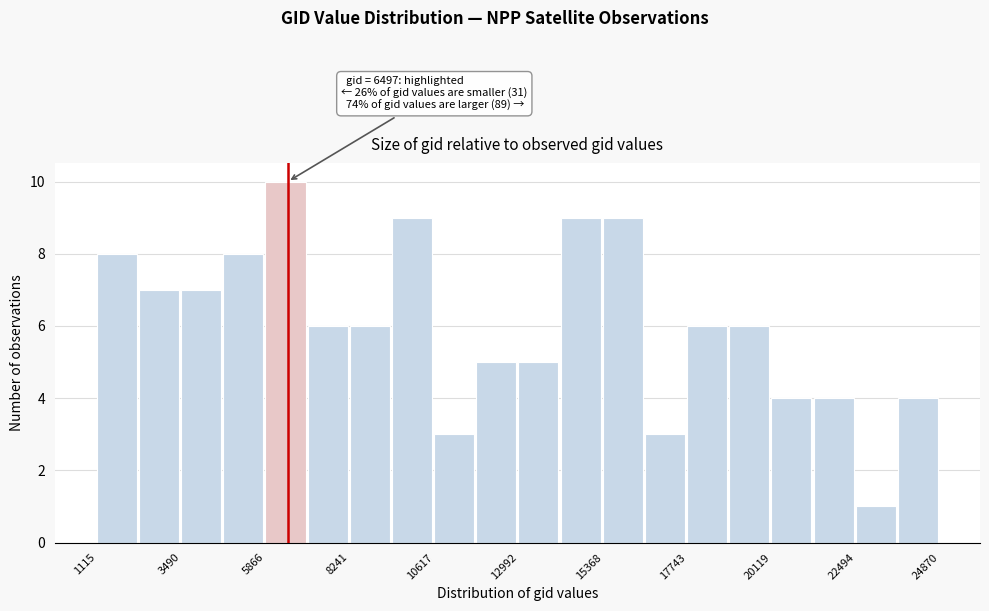

Read against the x-axis, roughly where is the centre of the tallest bar?

6500